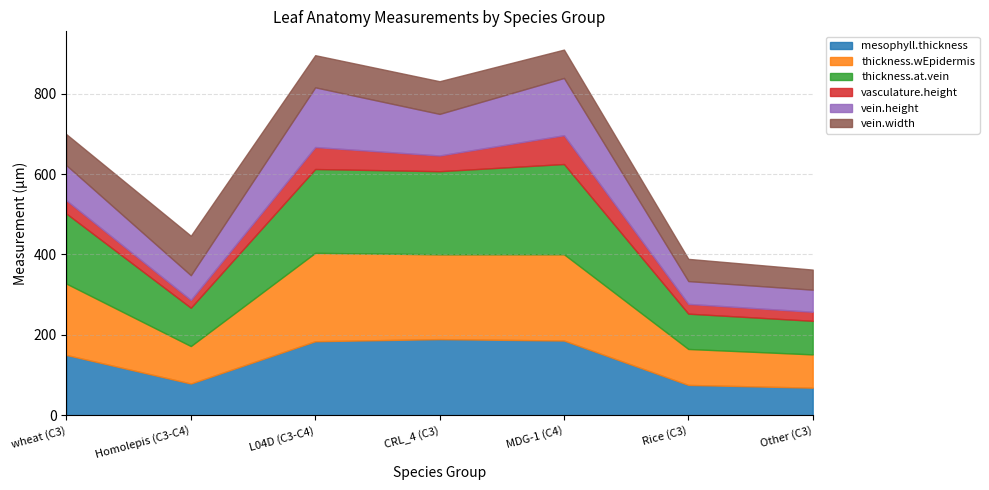

How many values in the vein.width series are below 77?

3